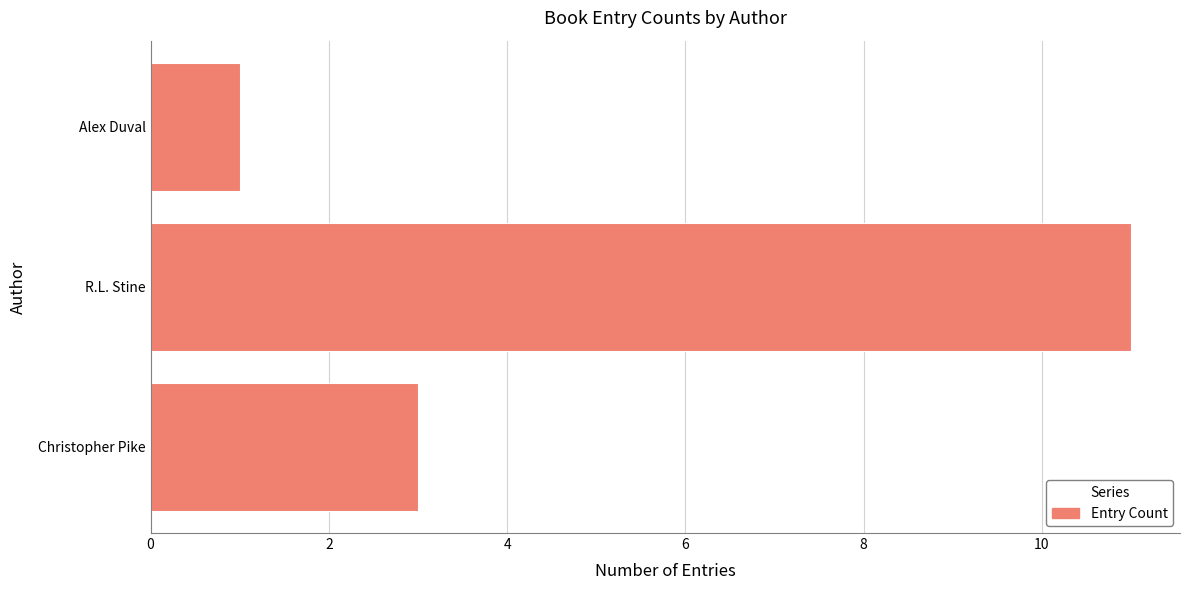

What is the ratio of the value at R.L. Stine to the value at Christopher Pike?

3.7